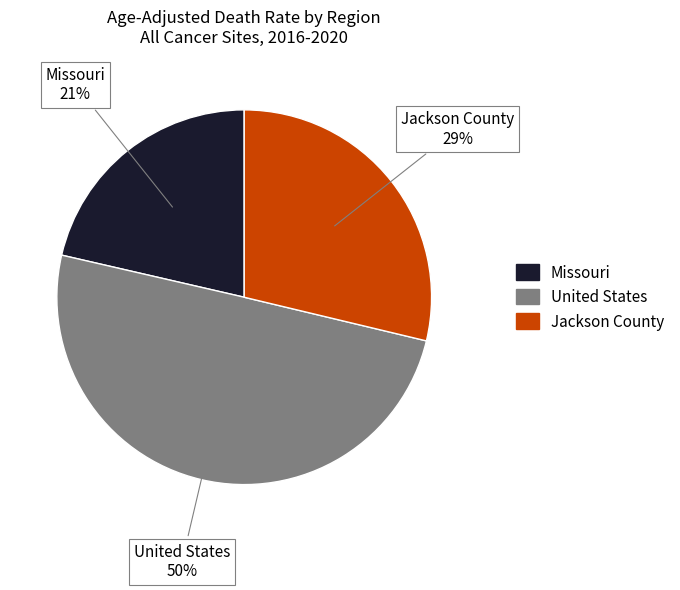

Is Missouri the majority of the pie?

No